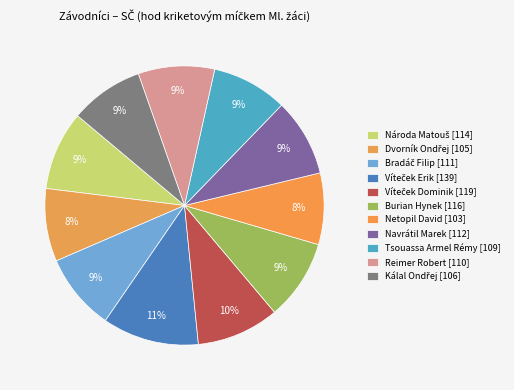

Is it true that Národa Matouš is 1% of the pie?

False